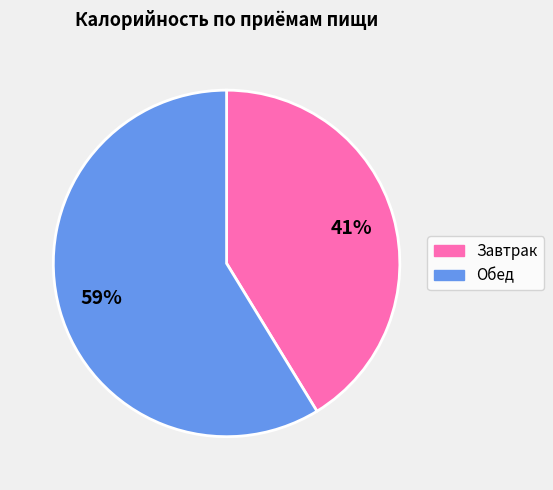

Count the number of slices in the pie.

2